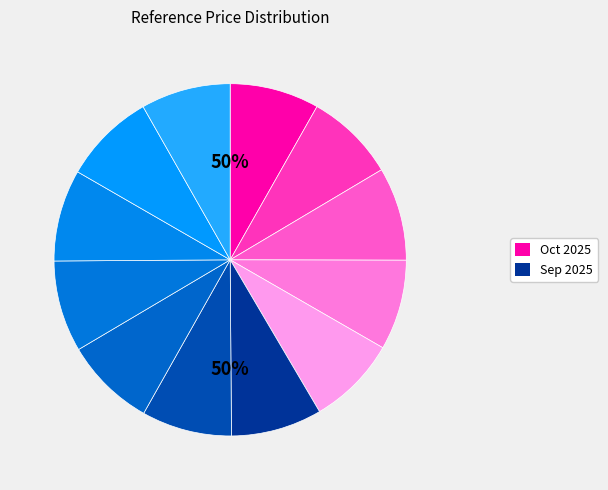

What percentage is the 2025-09-30 slice, to the nearest percent?

8%